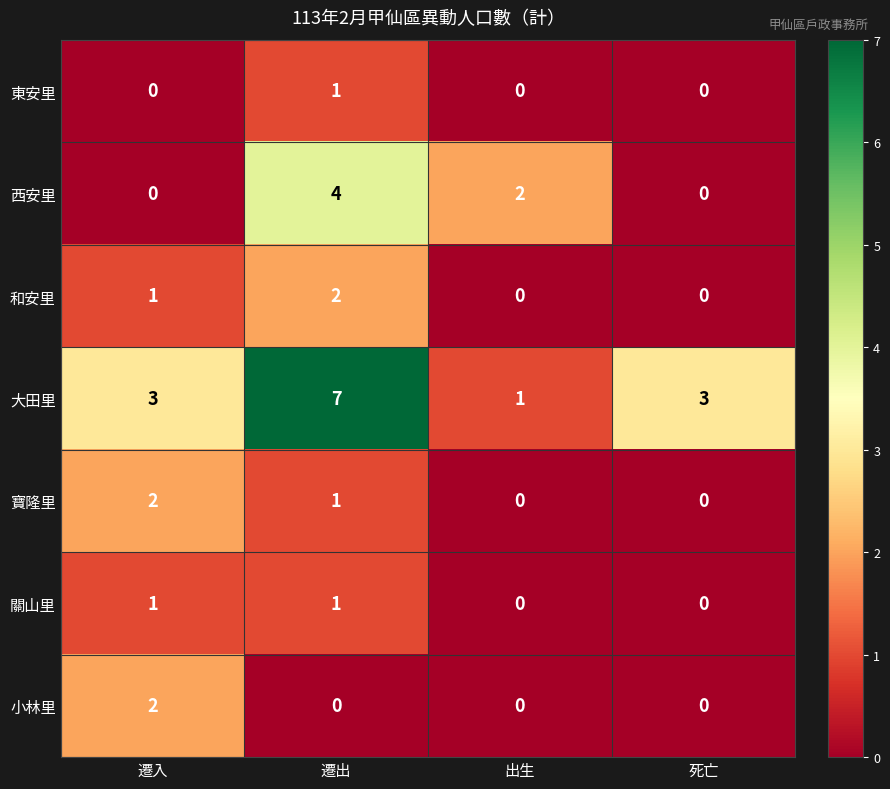

How many values in the 和安里 series are below 1?

2